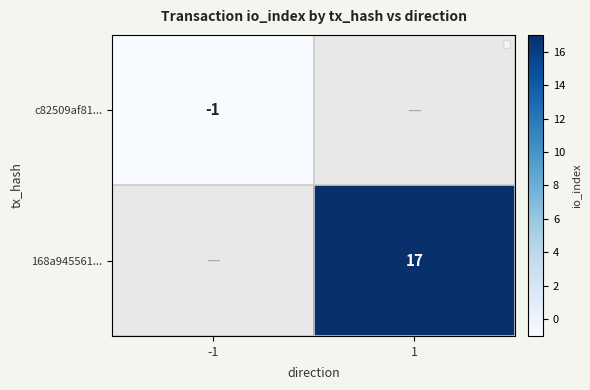

What is the total value across all series at -1?

-1